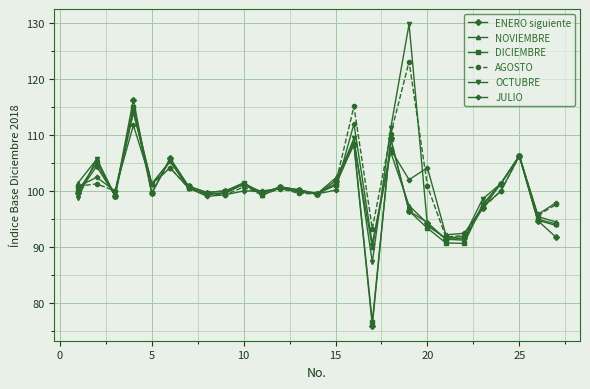

How many lines are shown in the chart?

6